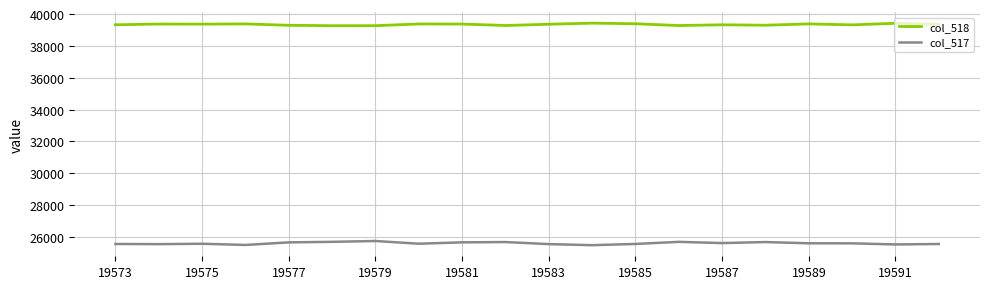

What is the greatest value displayed?

39433